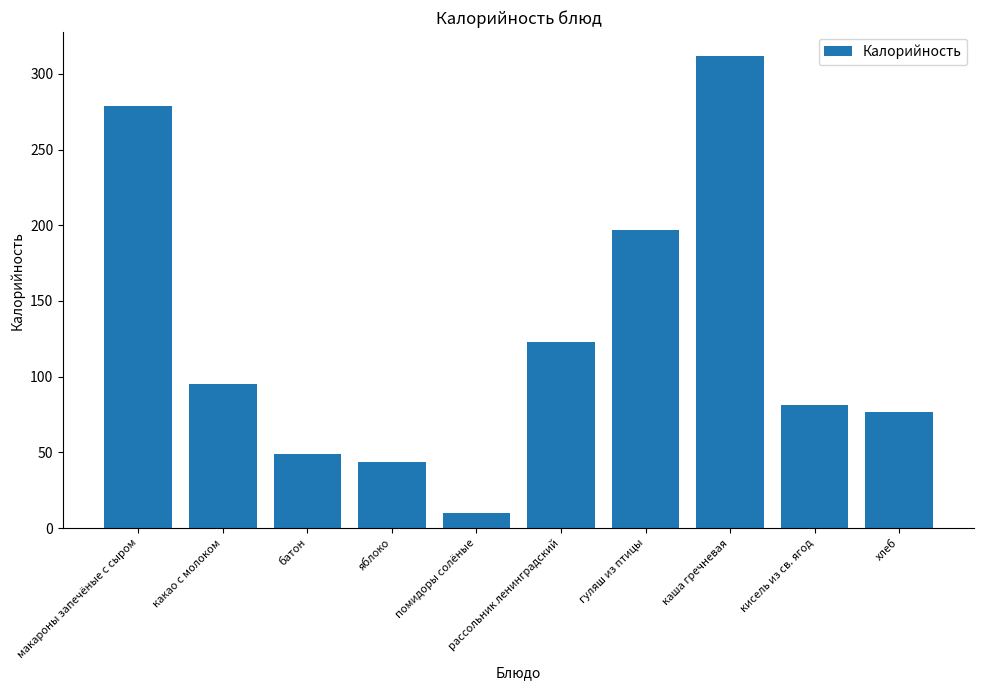

Where does the data first go above 95?

макароны запечёные с сыром